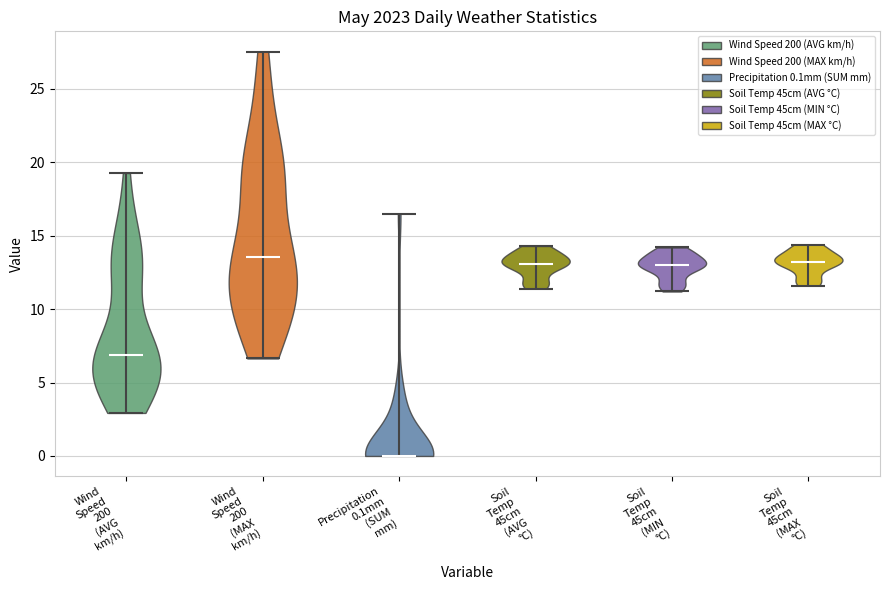

What is the lowest point the violin for Soil Temp 45cm (AVG °C) reaches on the y-axis? The values are not printed on the chart, so give them approximately, as read against the axis.

11.5